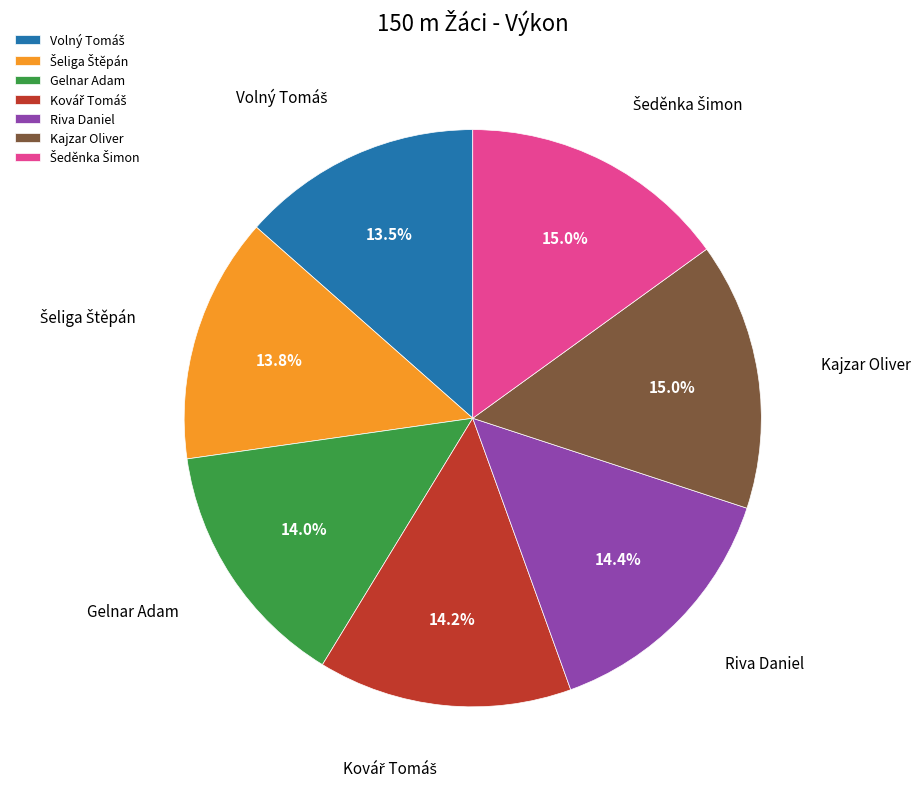

Does any single category account for the majority?

No